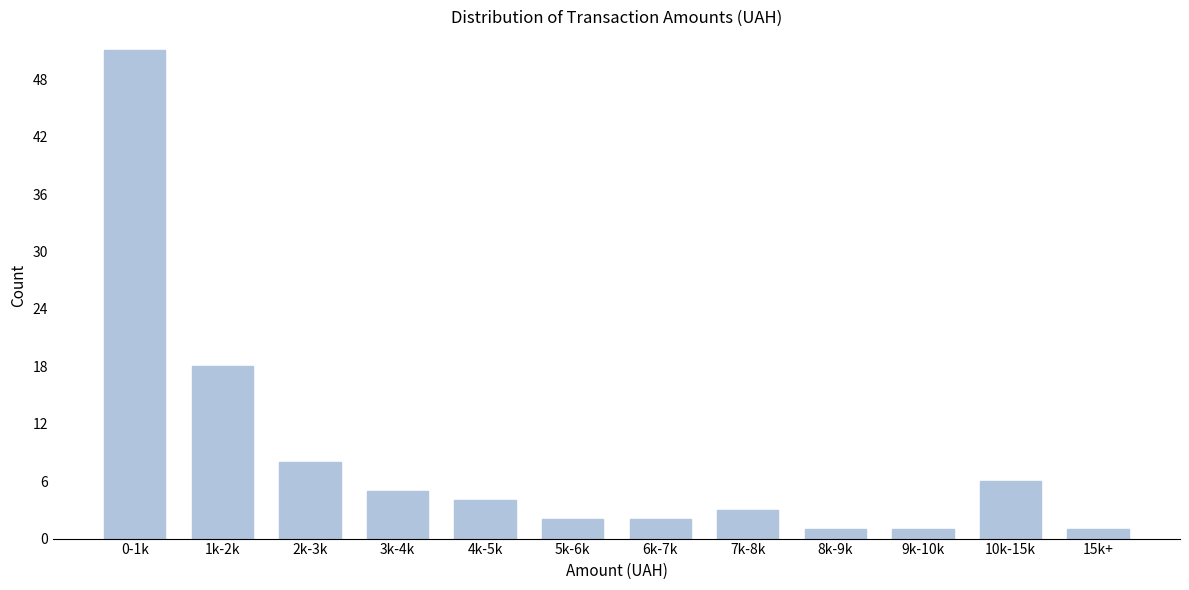

Reading right to left, what are all the values shown in this chart?

1	6	1	1	3	2	2	4	5	8	18	51